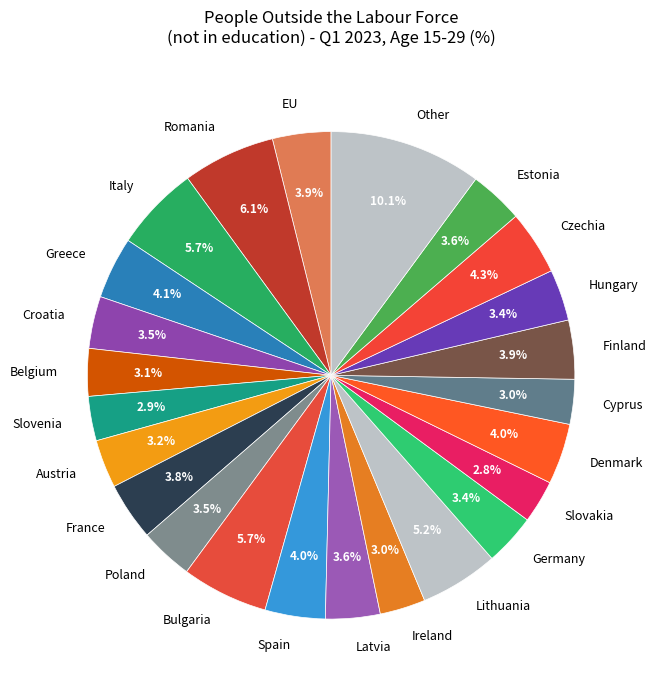

Does any single category account for the majority?

No